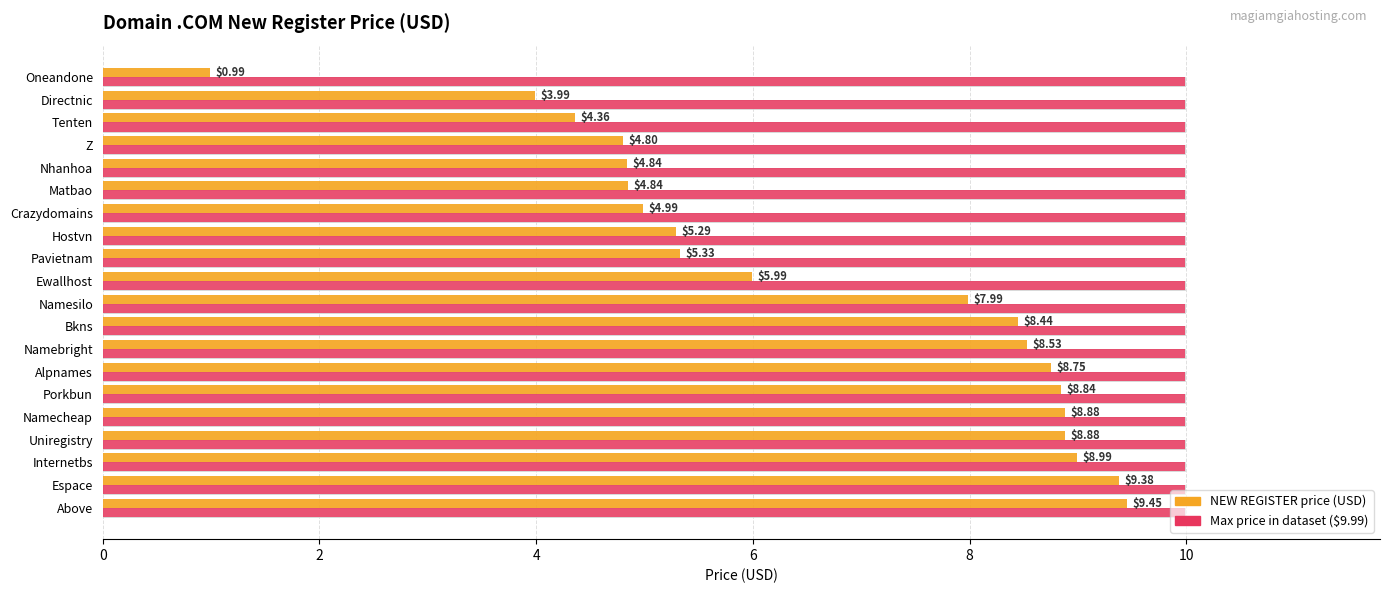

Does the chart contain any negative values?

No